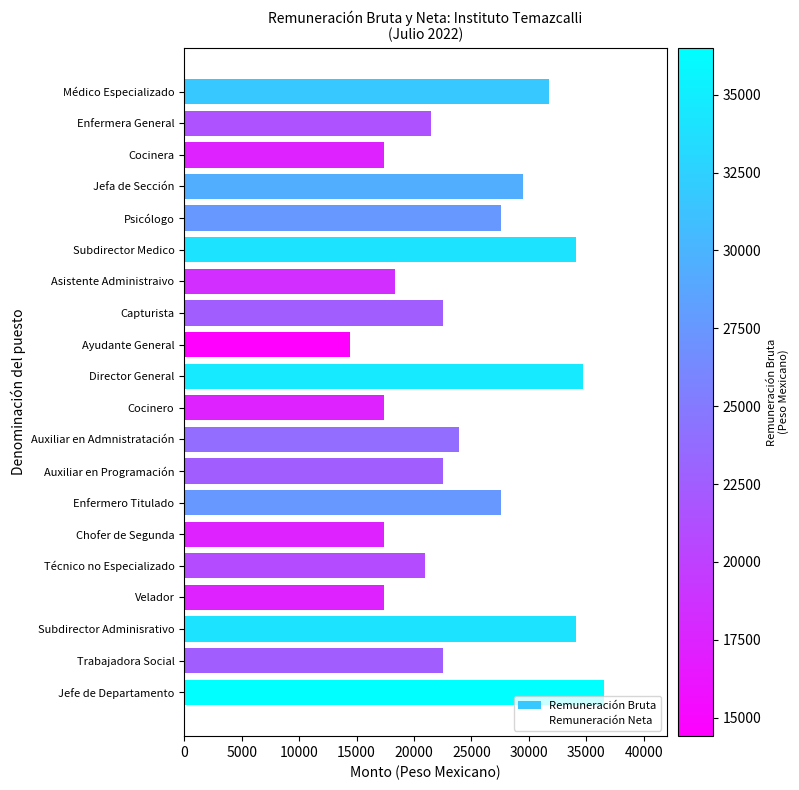

The value at Médico Especializado is 31746.6. True or false?

True